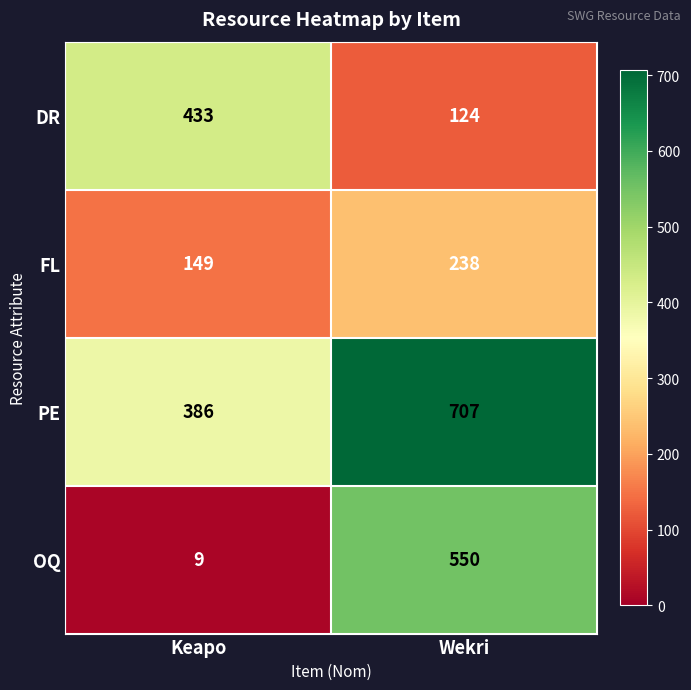

Reading right to left, what are all the values shown in this chart?

DR: Wekri=124	Keapo=433
FL: Wekri=238	Keapo=149
PE: Wekri=707	Keapo=386
OQ: Wekri=550	Keapo=9